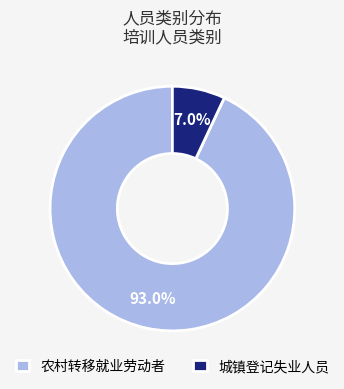

Which has a higher value, 城镇登记失业人员 or 农村转移就业劳动者?

农村转移就业劳动者